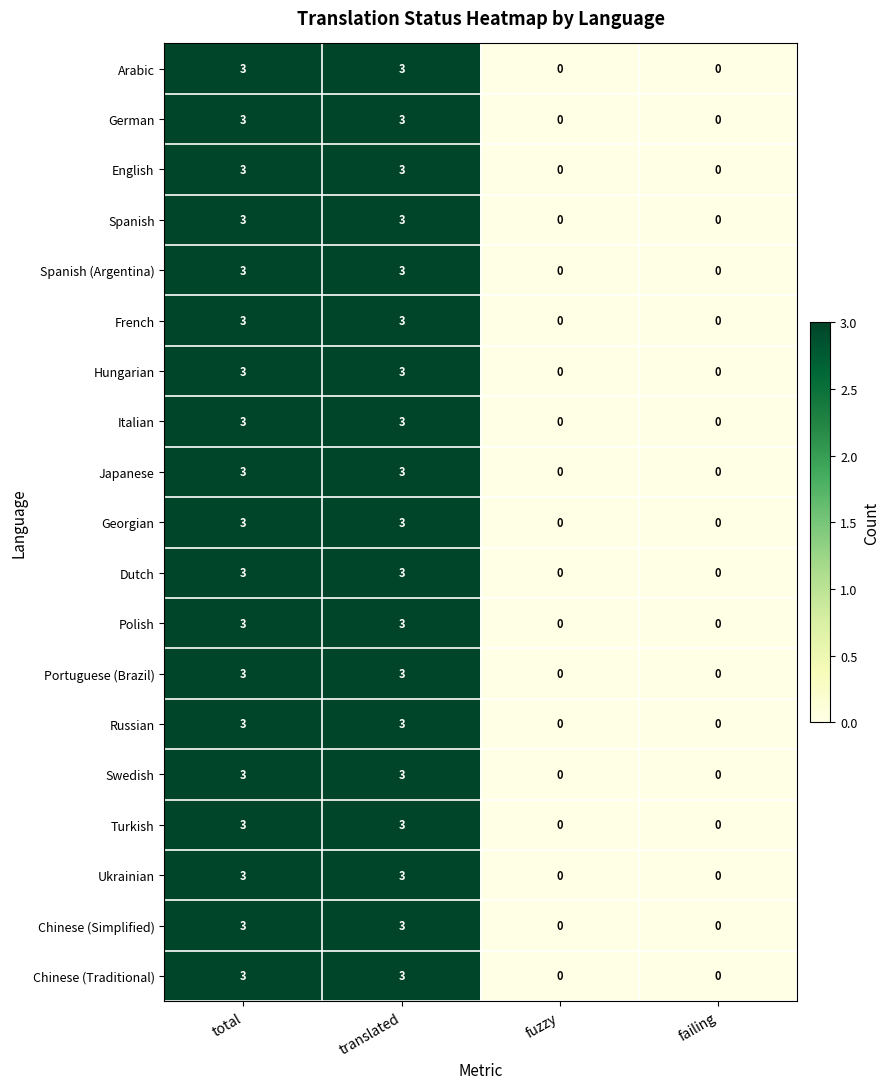

True or false: Russian has a value of 5 at total.

False